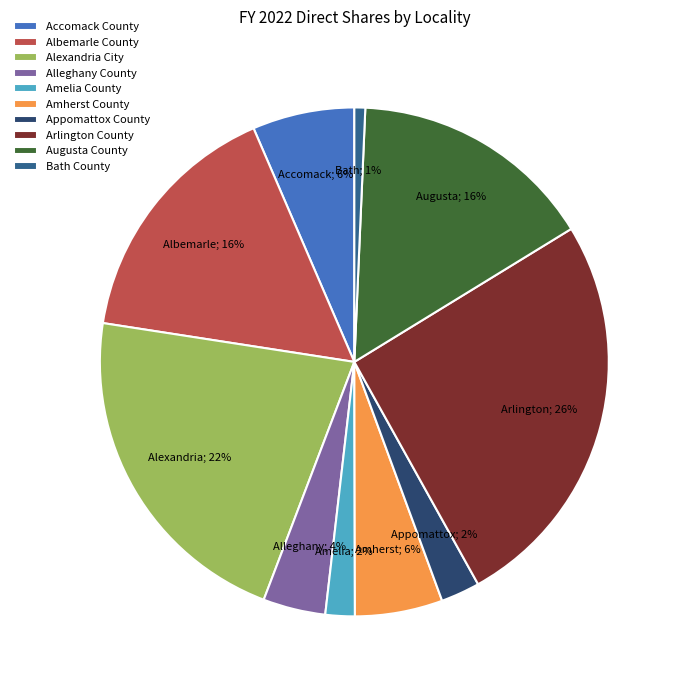

Does any single category account for the majority?

No